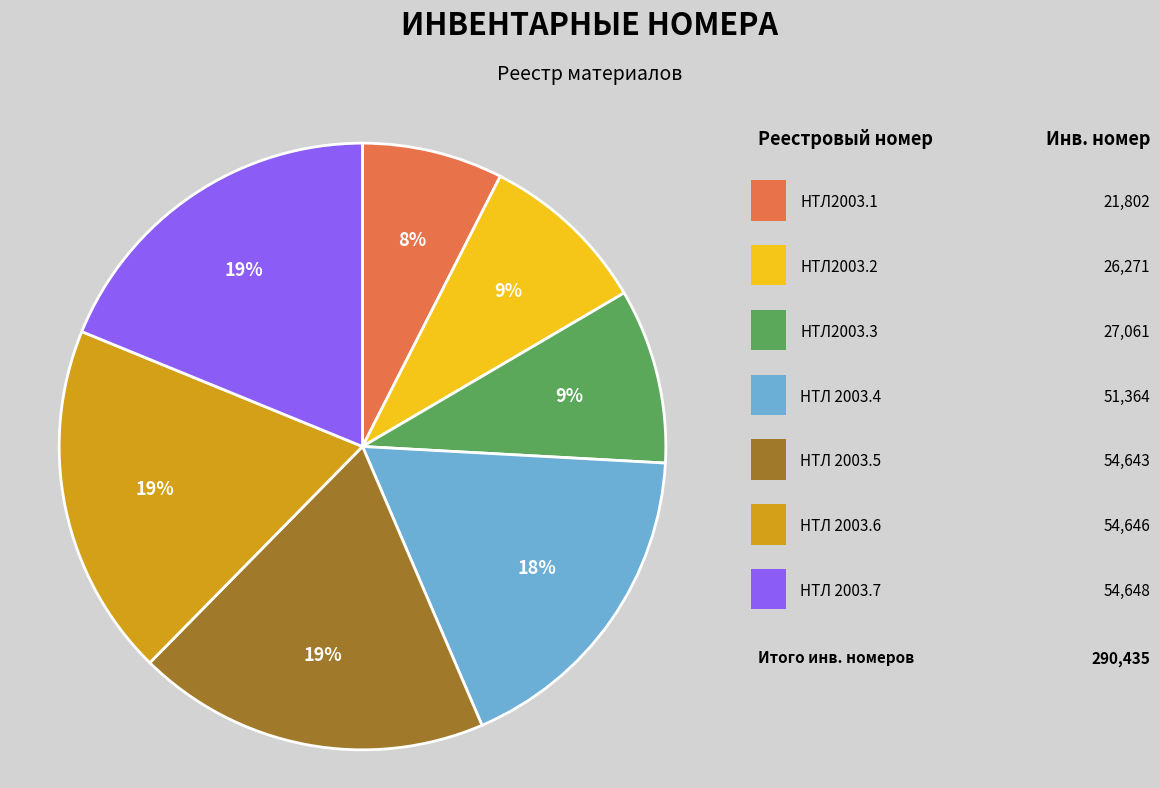

To the nearest percent, what is the difference between the largest and smallest slice percentages?

11%